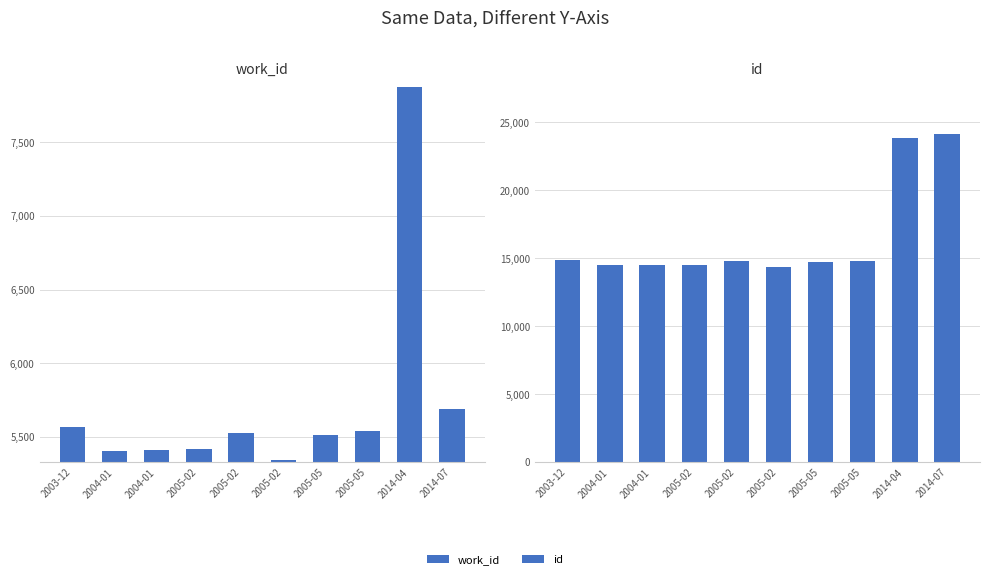

Is the value of work_id at 2003-12 greater than the value of id at 2014-04?

No